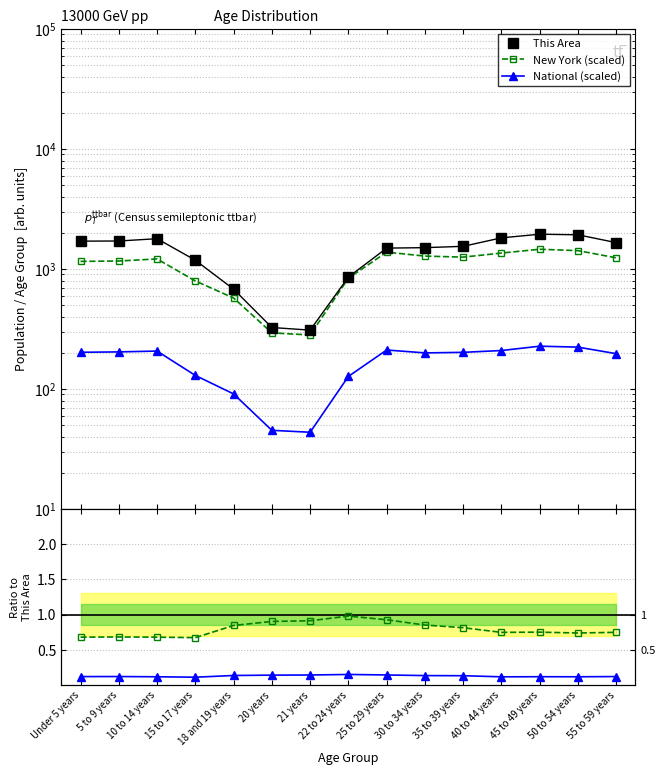

Rank the series at 10 to 14 years from lowest to highest value.

National / This Area, New York / This Area, National (scaled), New York (scaled), This Area